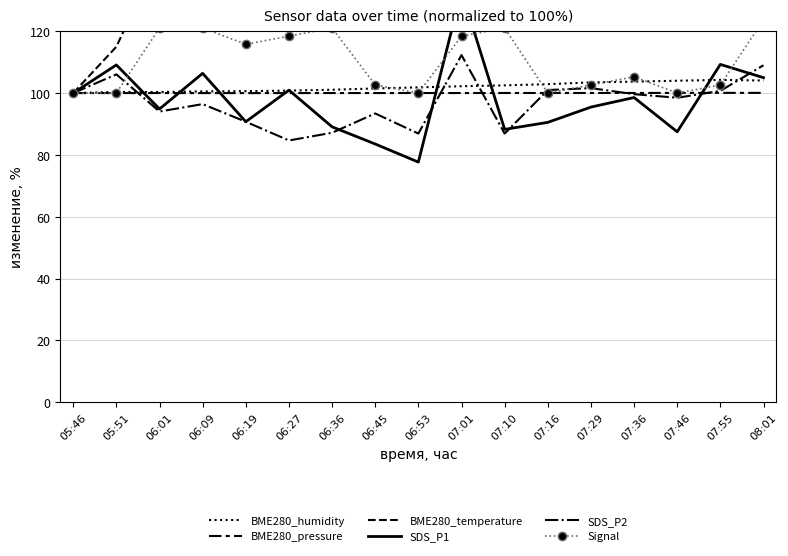

Reading left to right, extract all data points from this chart.

BME280_humidity: 100.0	100.4	100.4	100.5	100.6	100.8	101.1	101.5	101.9	102.2	102.5	102.9	103.5	103.7	104.0	104.3	104.1
BME280_pressure: 100.0	100.0	100.0	100.0	100.0	100.0	100.0	100.0	100.0	100.0	100.0	100.0	100.0	100.0	100.1	100.1	100.1
BME280_temperature: 100.0	115.0	145.0	170.0	185.0	192.5	205.0	220.0	245.0	255.0	260.0	262.5	282.5	300.0	317.5	355.0	380.0
SDS_P1: 100.0	109.1	94.8	106.4	90.7	100.9	89.1	83.5	77.7	133.0	88.3	90.5	95.5	98.6	87.5	109.3	105.0
SDS_P2: 100.0	106.1	94.0	96.4	90.7	84.7	87.2	93.4	86.9	112.3	86.9	101.0	101.6	99.6	98.5	100.7	109.0
Signal: 100.0	100.0	121.1	121.1	115.8	118.4	121.1	102.6	100.0	118.4	121.1	100.0	102.6	105.3	100.0	102.6	123.7